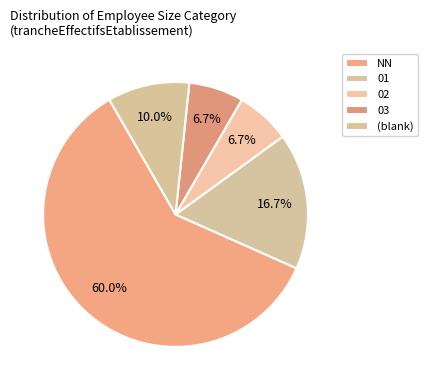

Does any single category account for the majority?

Yes